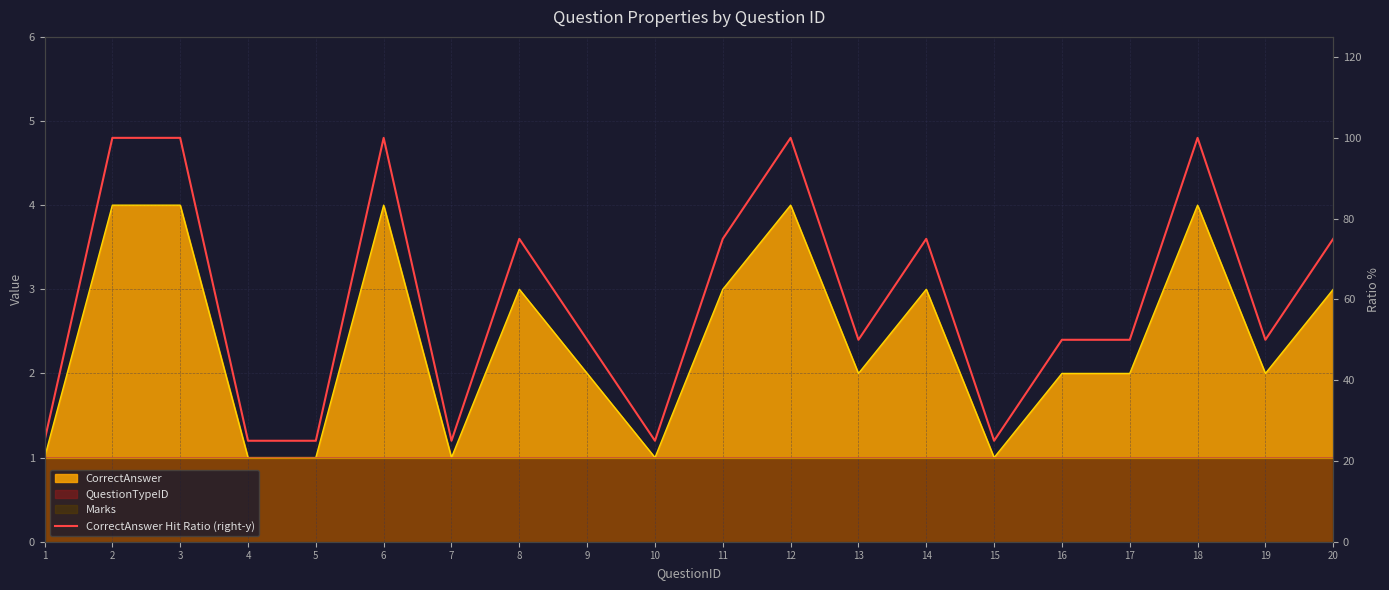

How many data points does each series have?

20